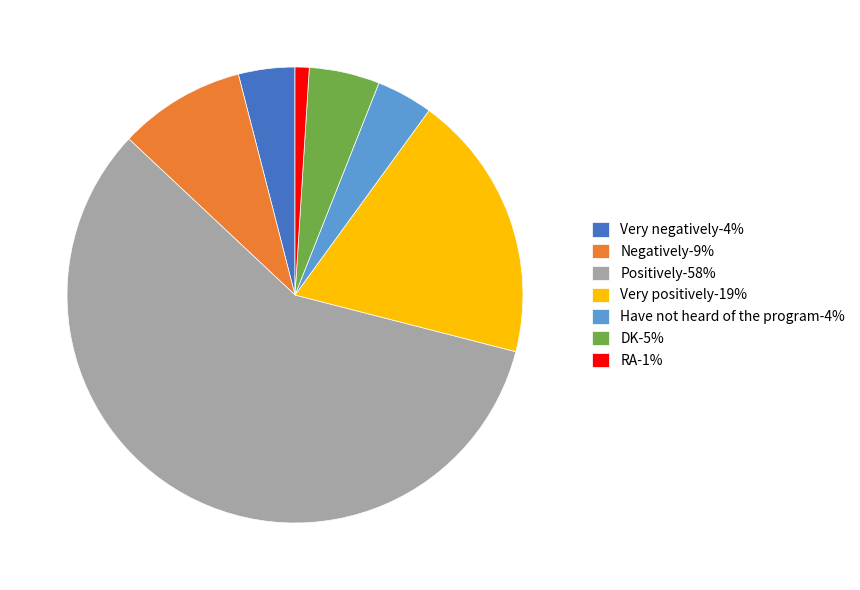

Approximately how many times larger is the value at Very positively compared to RA?

19.0